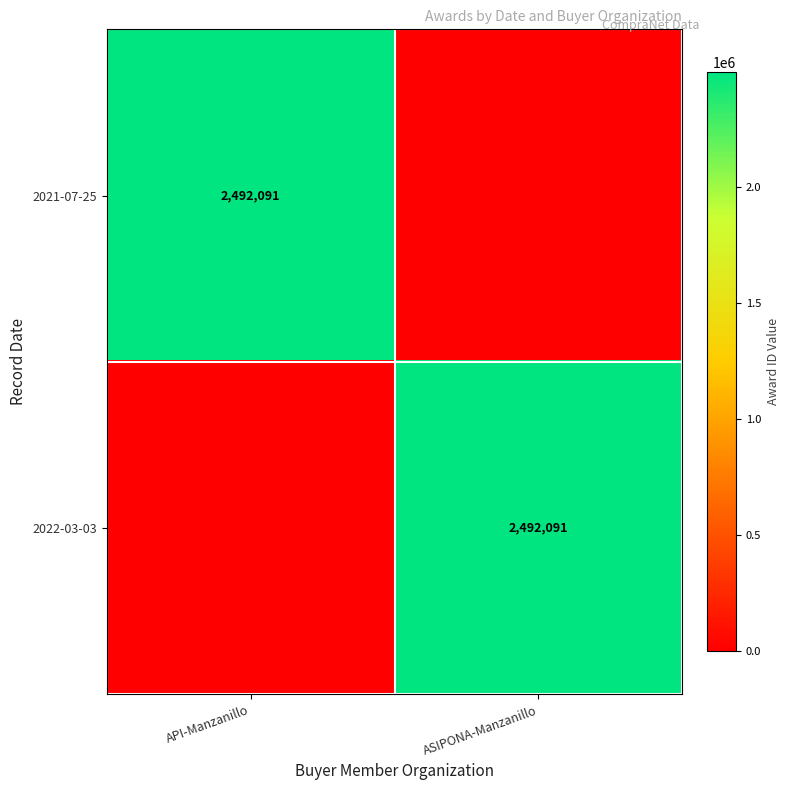

True or false: 2022-03-03 has a value of 2492091 at ASIPONA-Manzanillo.

True